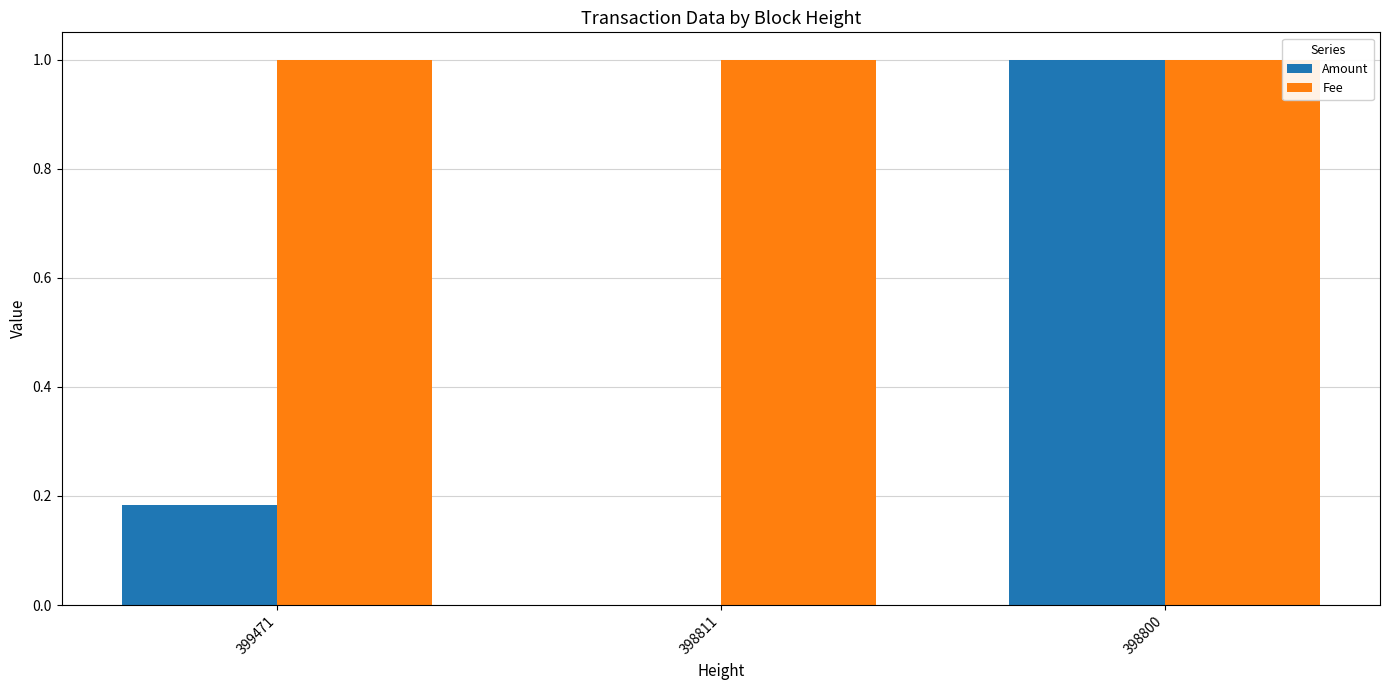

Which series has the largest range (max minus min)?

Amount